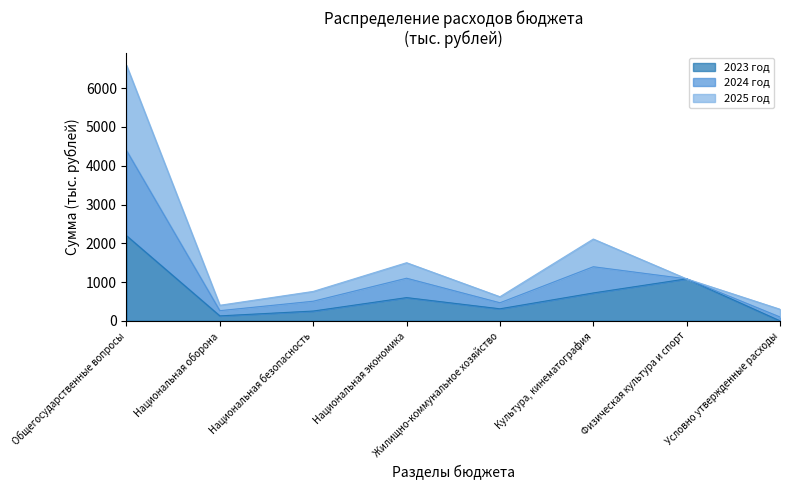

True or false: 2024 год has a value of 1636.7 at Физическая культура и спорт.

False